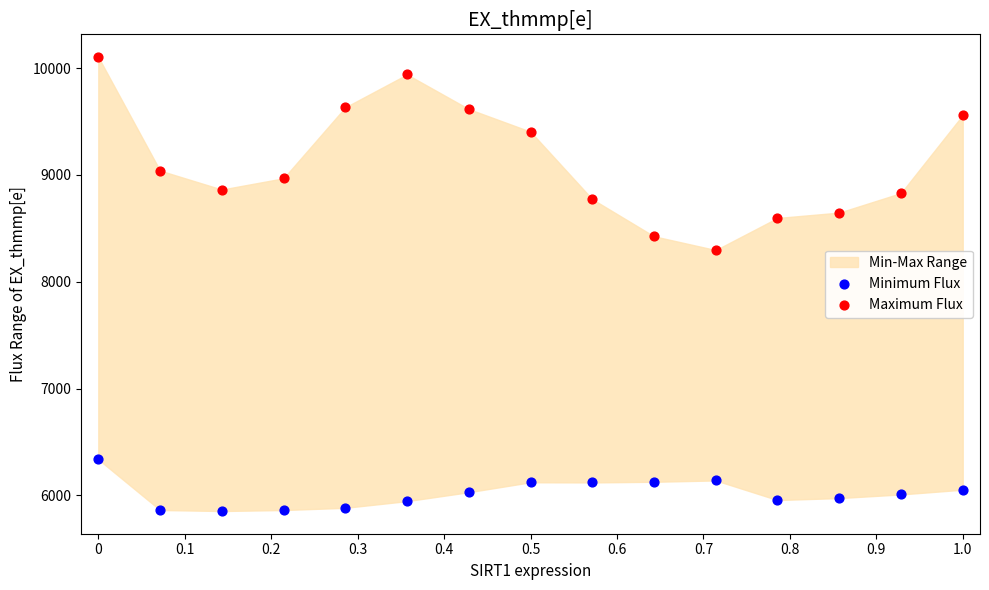

Across all data points, what is the range of Y values (max minus min)?

4250.6